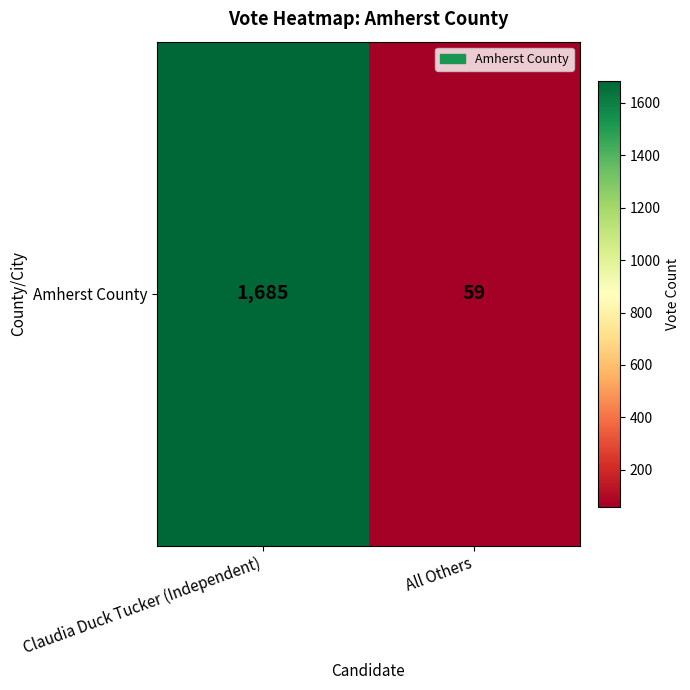

Reading left to right, extract all data points from this chart.

1685	59